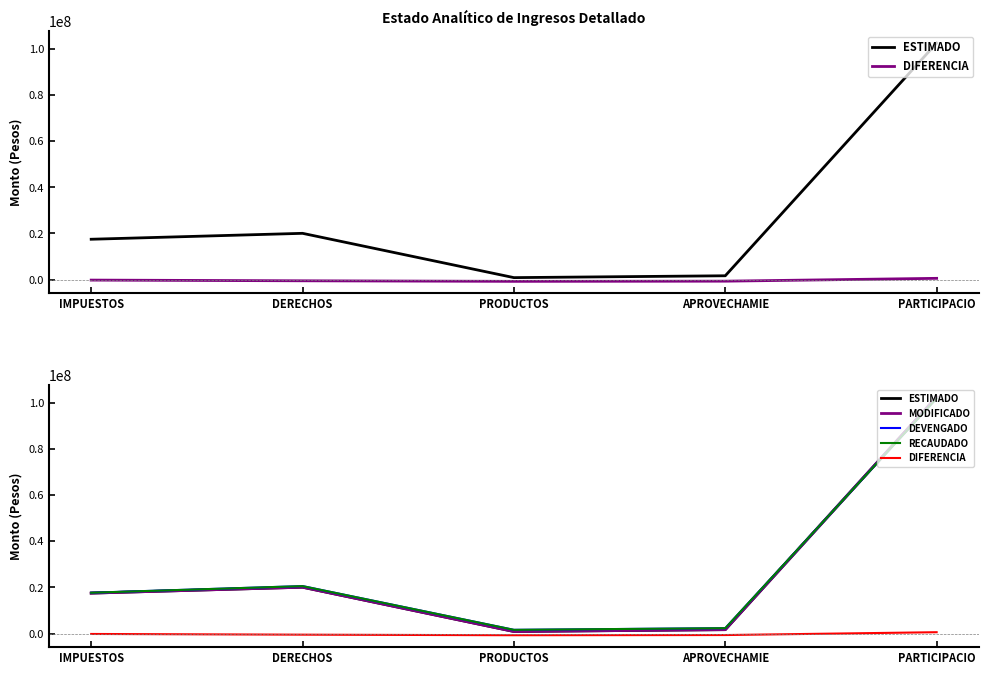

How many data points in MODIFICADO are less than 17506988?

2